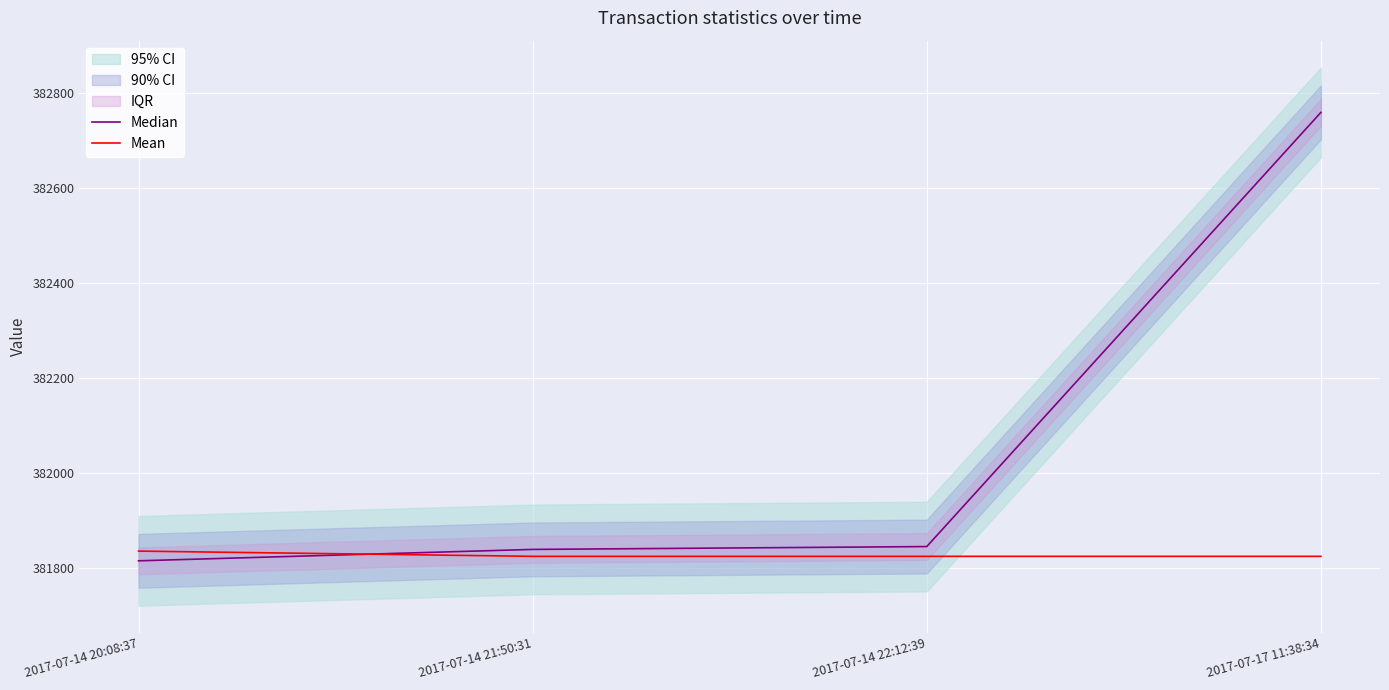

What is the spread (max minus min) of values at 2017-07-17 11:38:34?

934.6